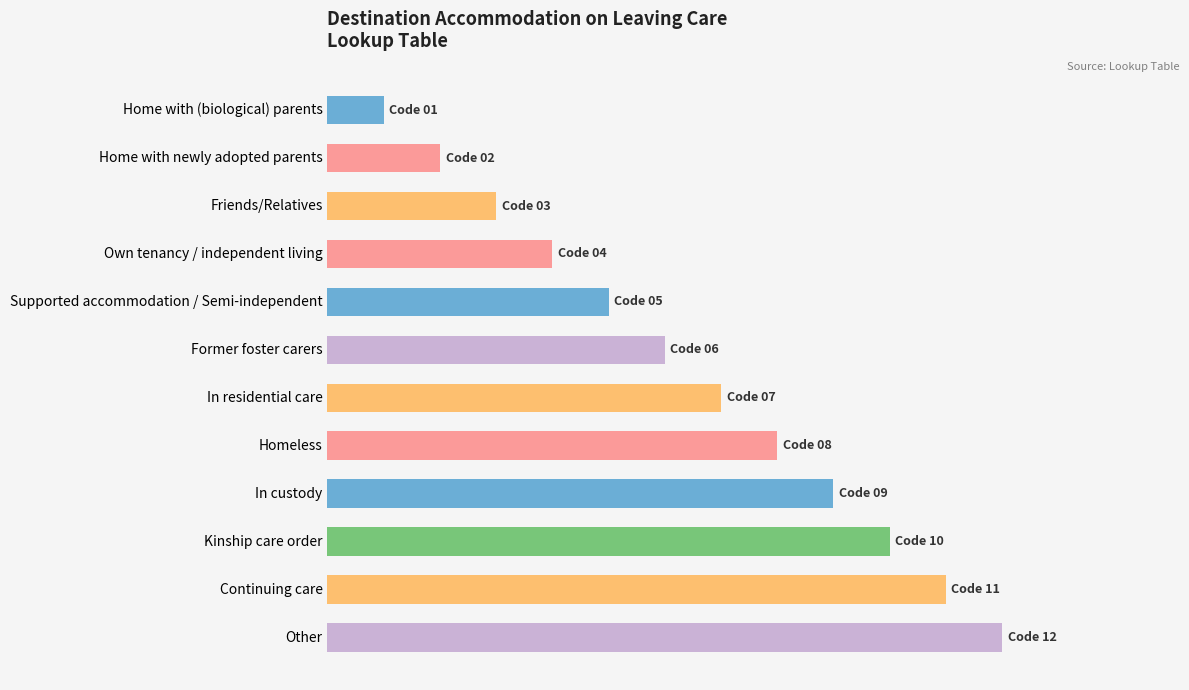

At which category does the chart reach its peak across all series?

Other